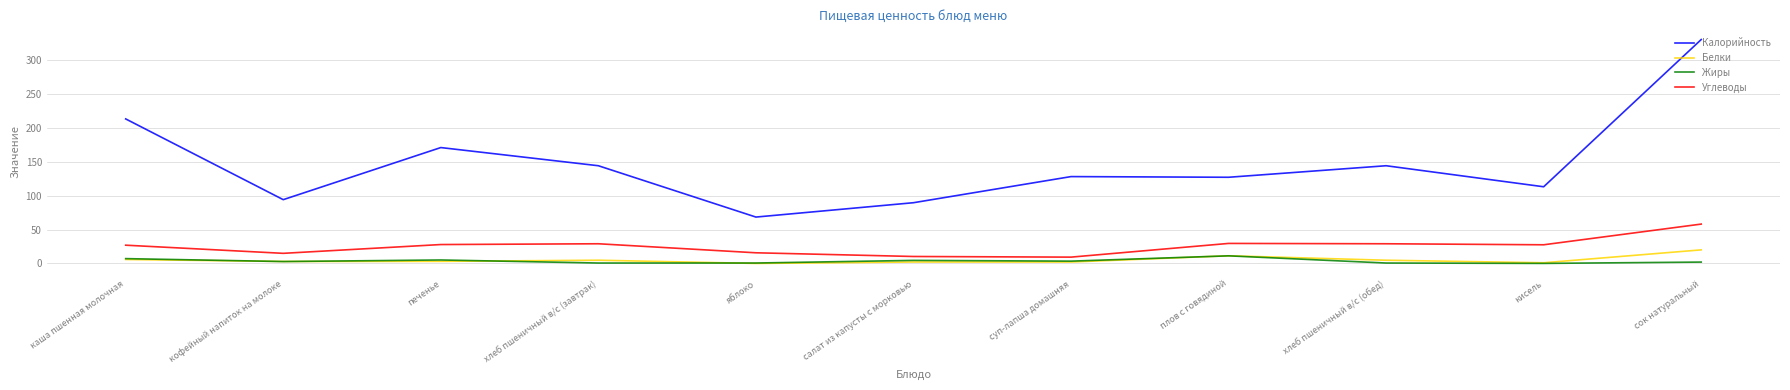

Which series has the widest spread of values?

Калорийность